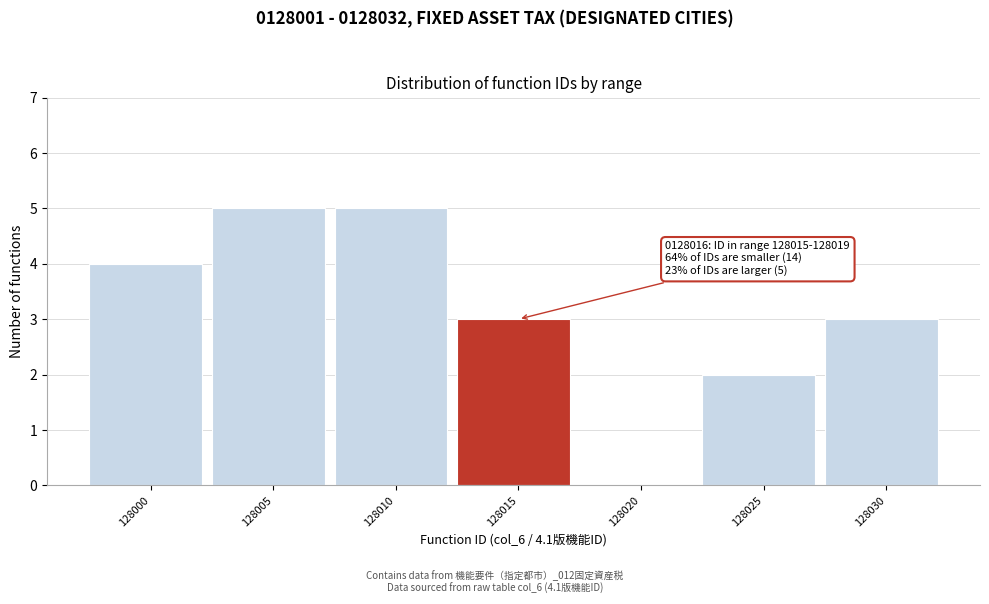

Reading right to left, extract all data points from this chart.

128030=3	128025=2	128020=0	128015=3	128010=5	128005=5	128000=4